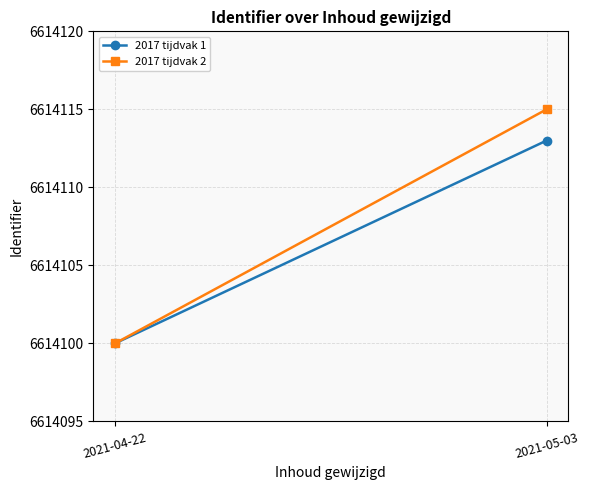

Is this an area chart (filled region under the line)?

No